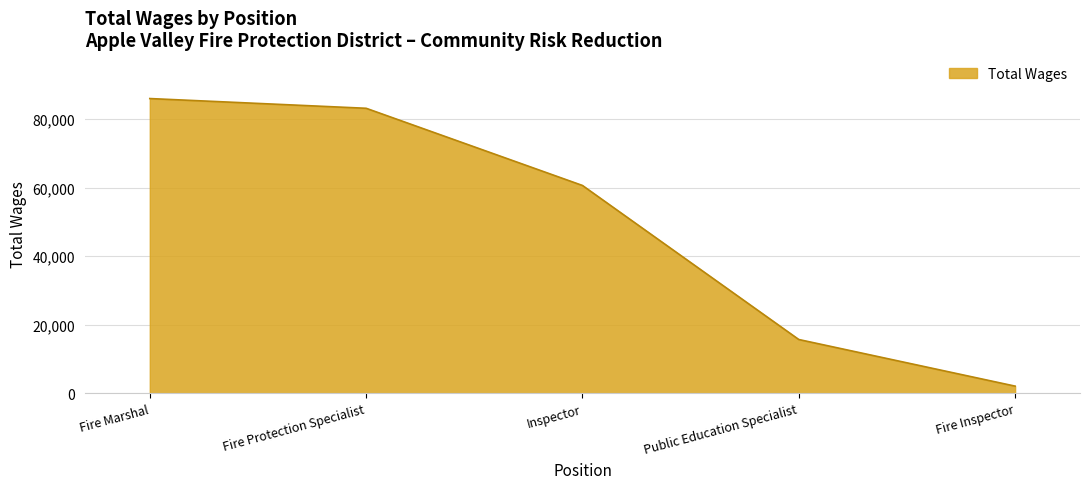

Count the number of data series in this chart.

1